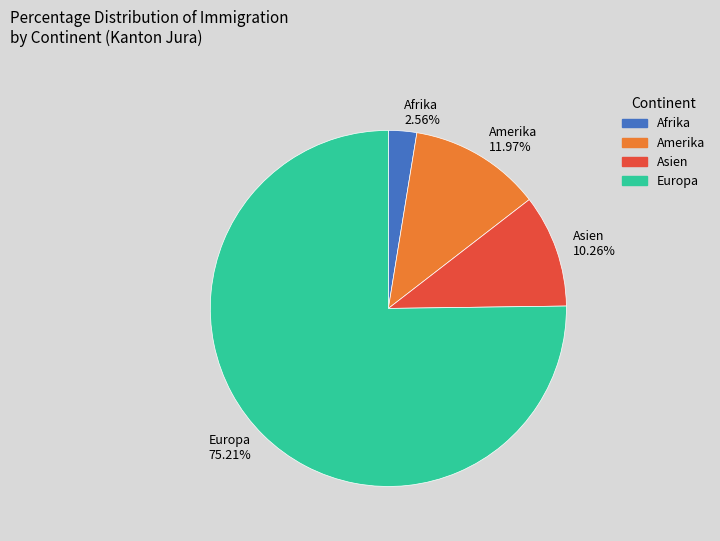

Rank the categories by value from highest to lowest.

Europa, Amerika, Asien, Afrika